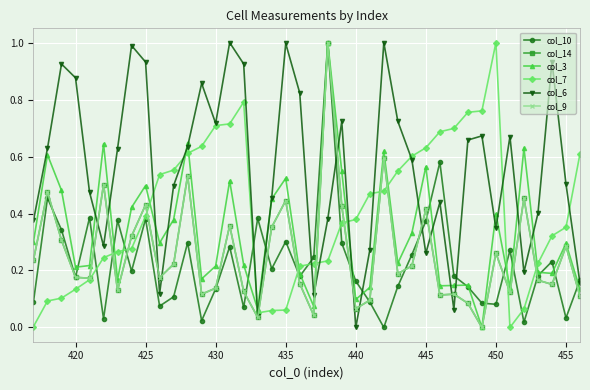

What is the highest value of the col_10 series?

1.0